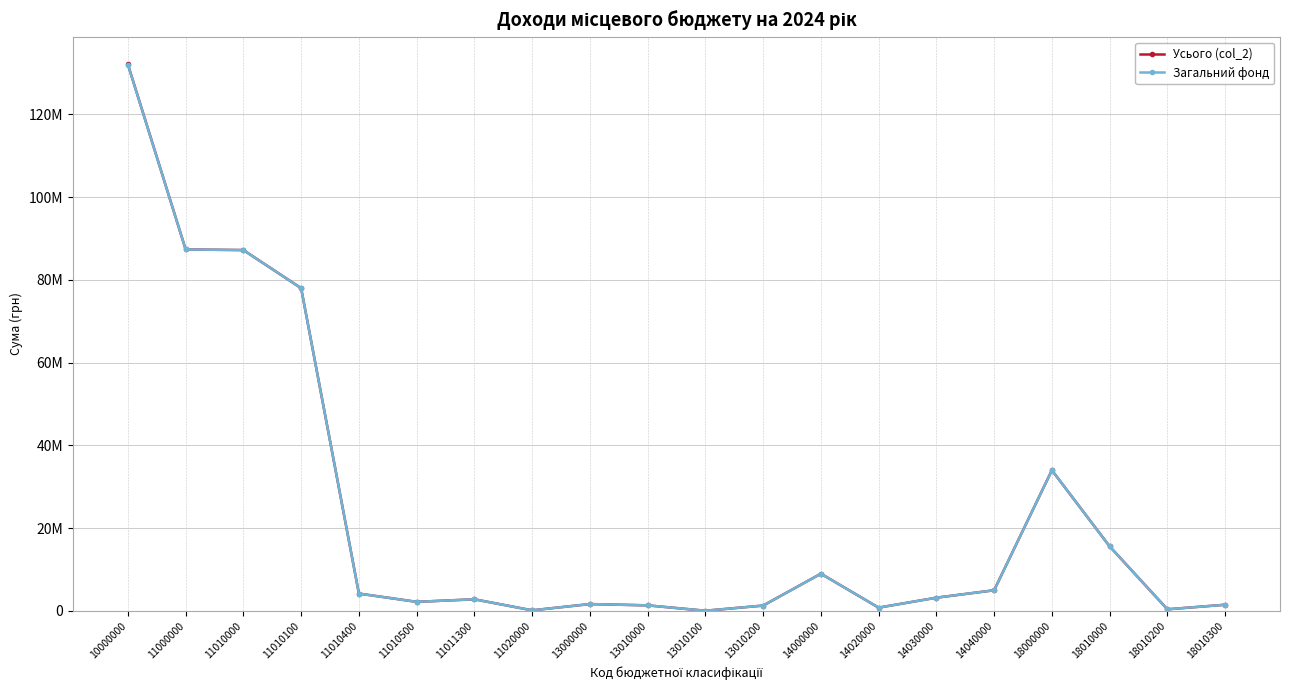

What is the minimum value for Загальний фонд?

50000